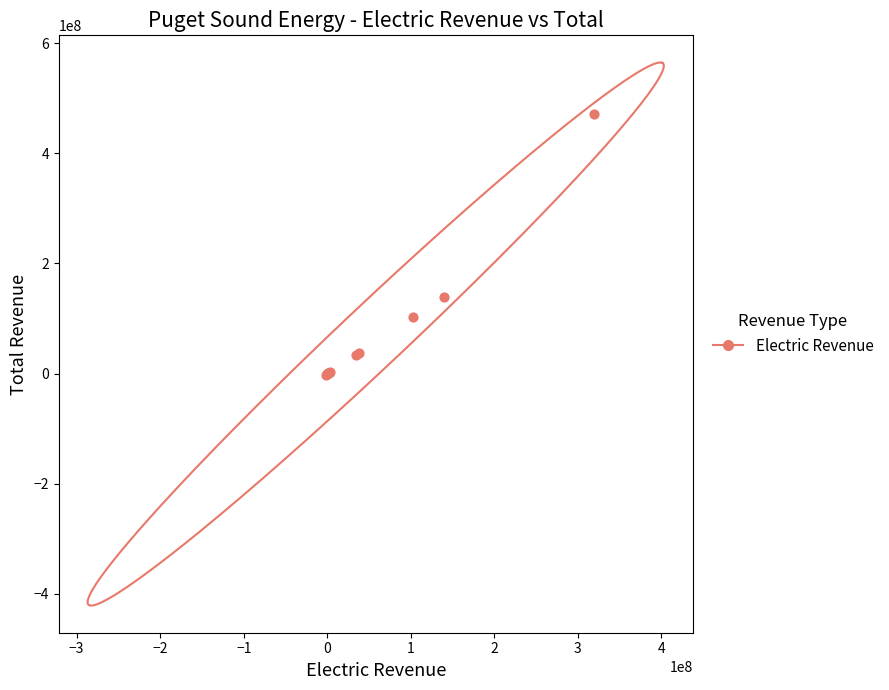

What Y value in the scatter plot is closest to 235092674?

139363525.7